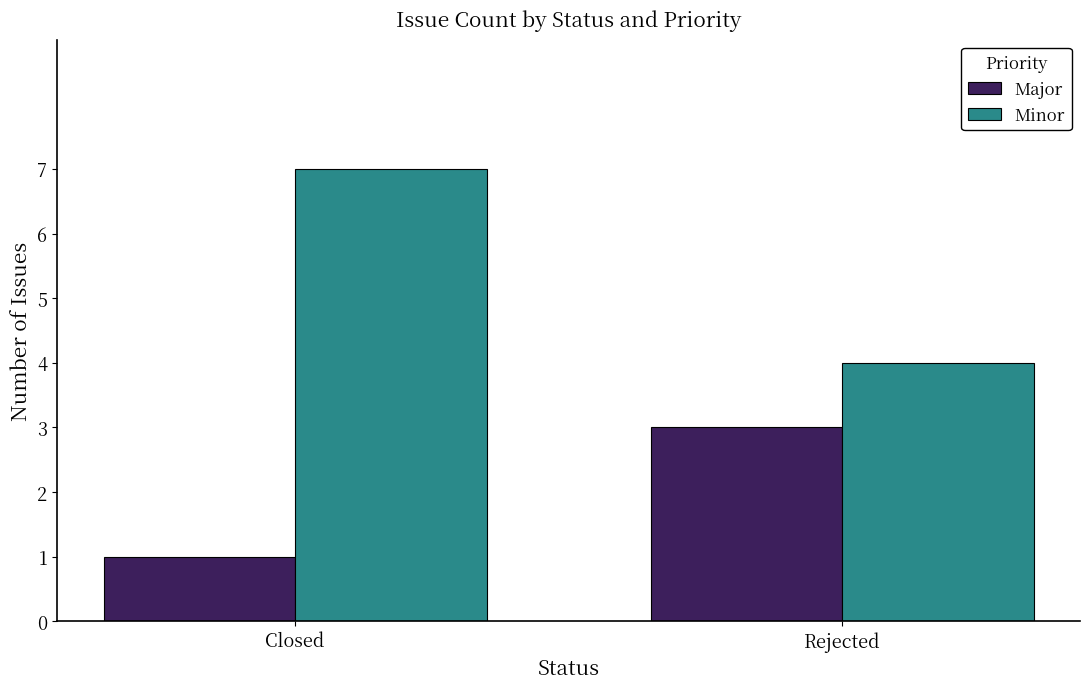

What is the maximum value for Major?

3